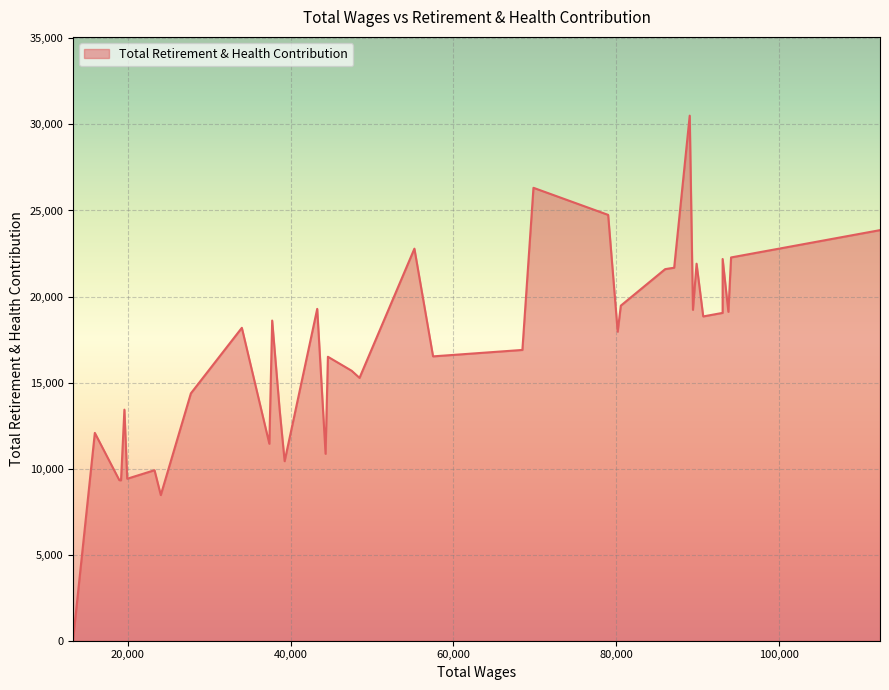

What is the difference between the second highest and second lowest values?

17855